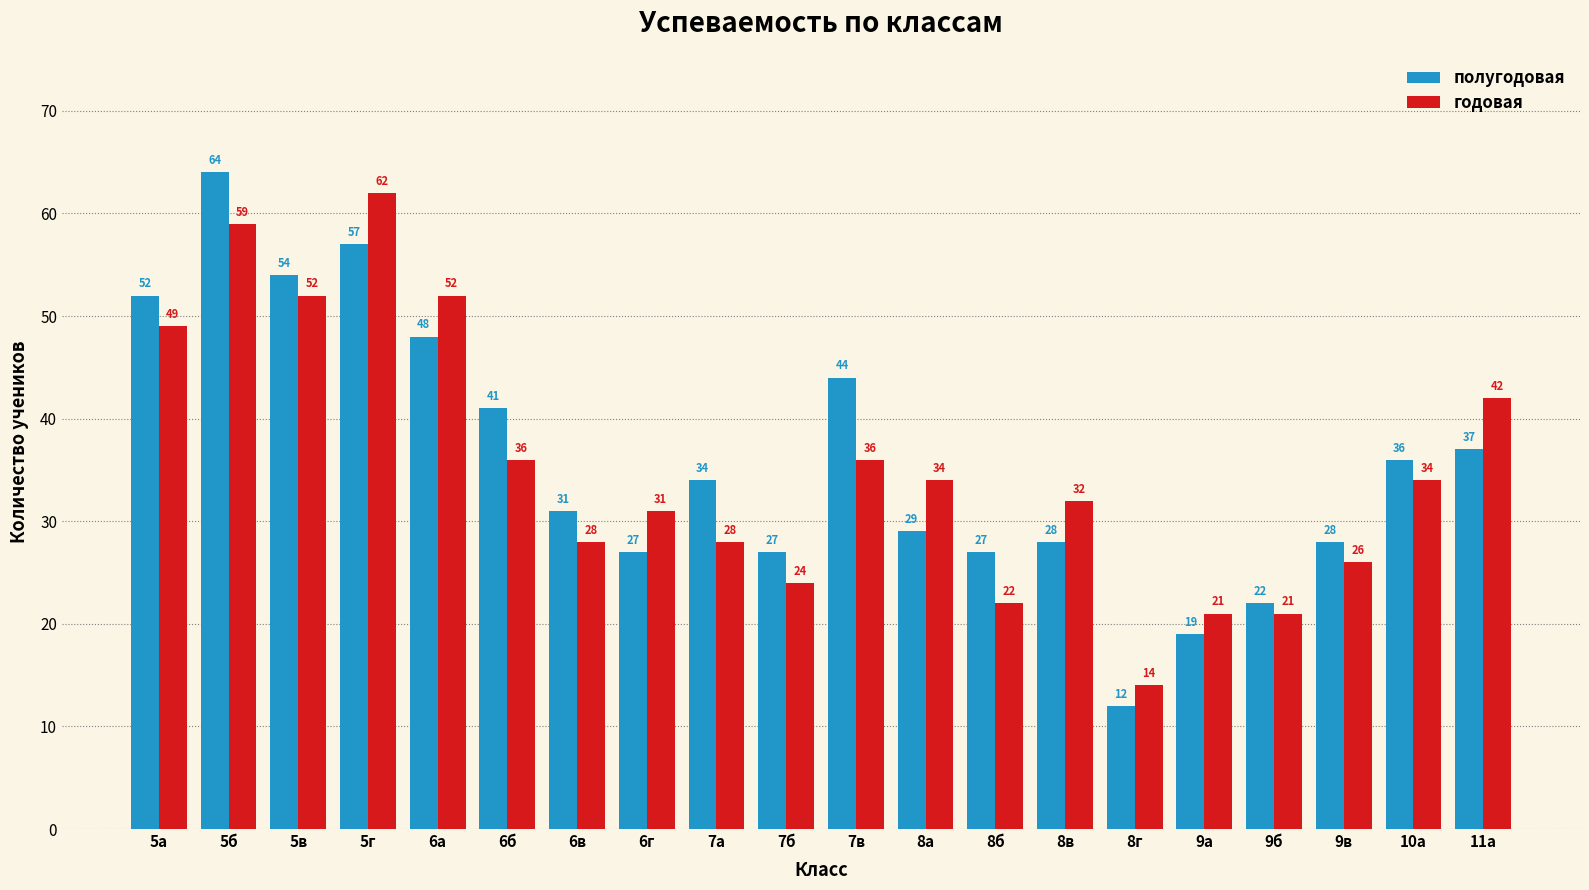

How many bars are there in each group?

2